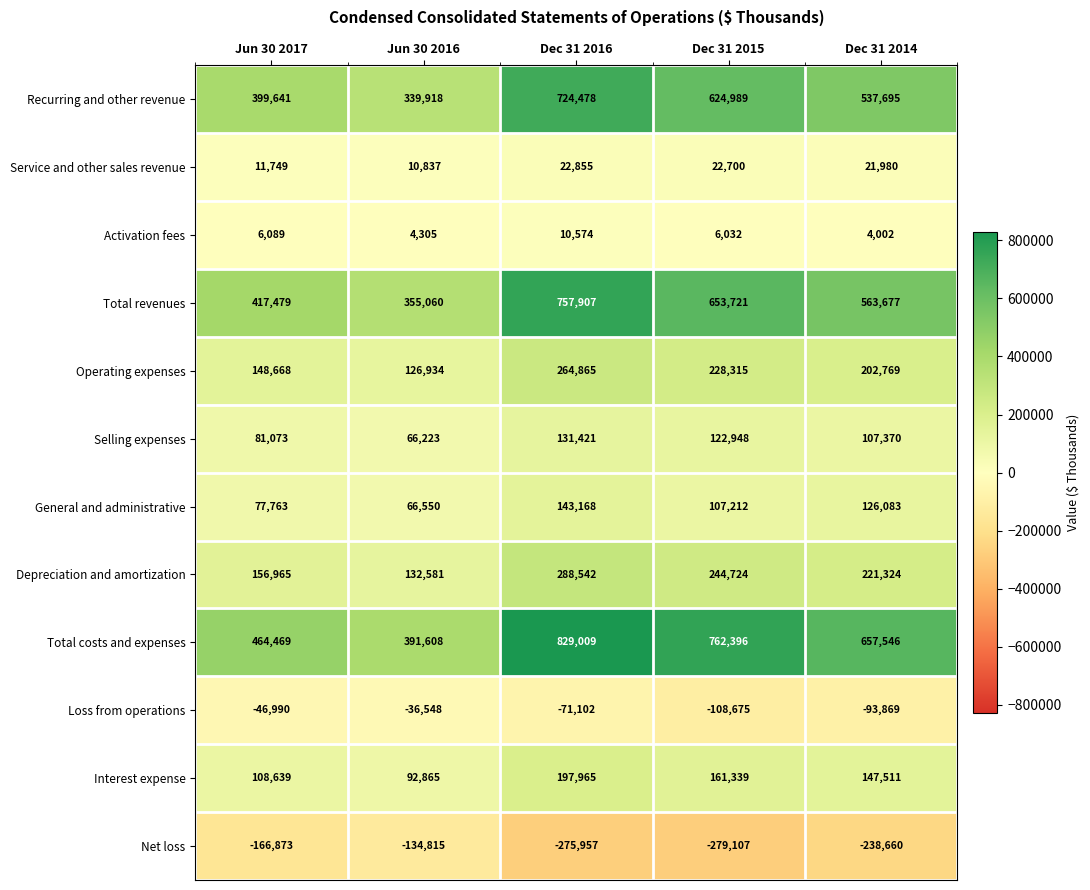

How many values in the Net loss series are below -238660?

2